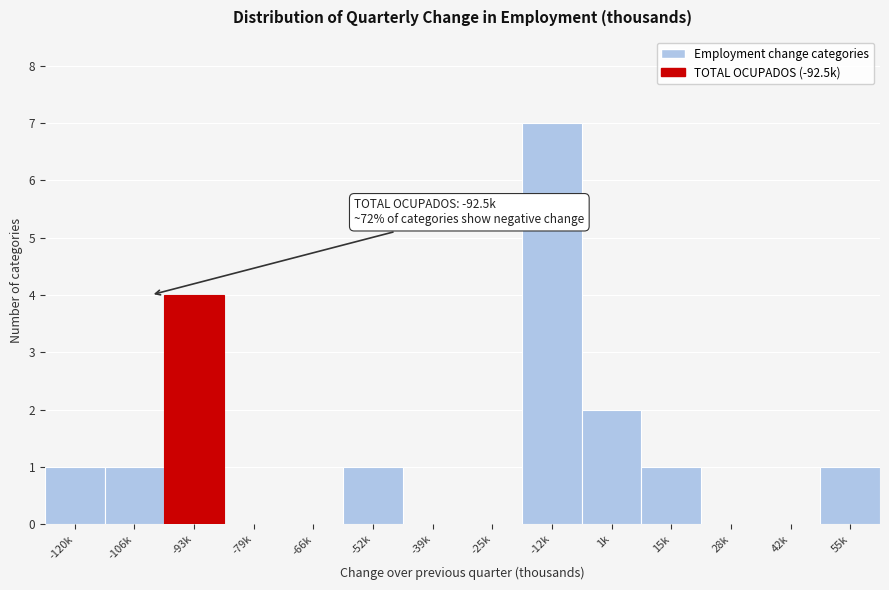

Reading left to right, extract all data points from this chart.

-120k=1	-106k=1	-93k=4	-79k=0	-66k=0	-52k=1	-39k=0	-25k=0	-12k=7	1k=2	15k=1	28k=0	42k=0	55k=1